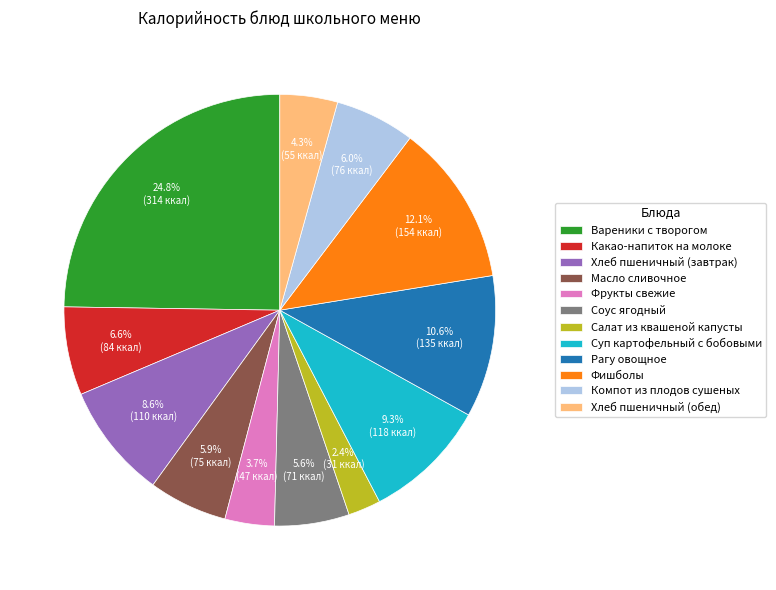

Does any single category account for the majority?

No